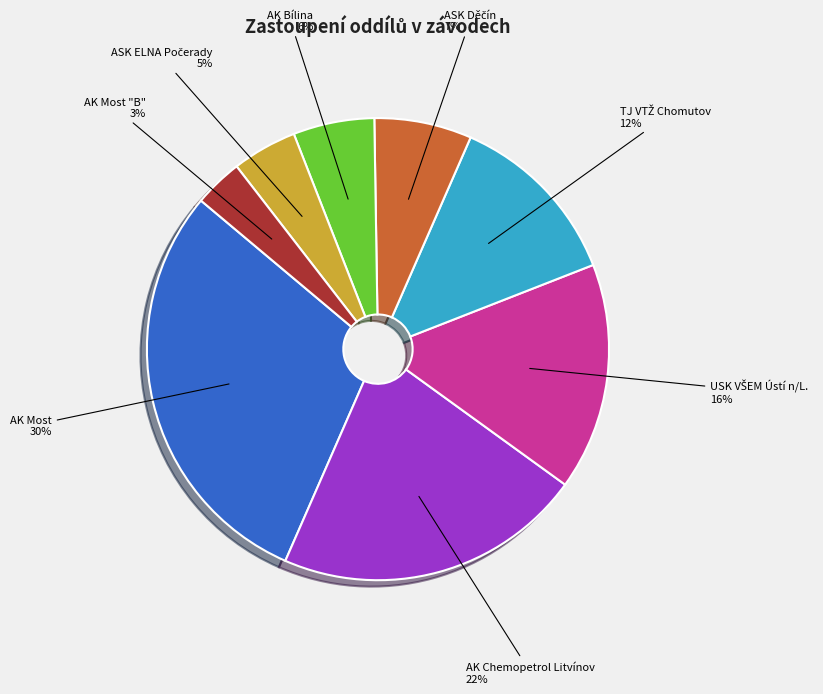

How many segments does this pie chart have?

8